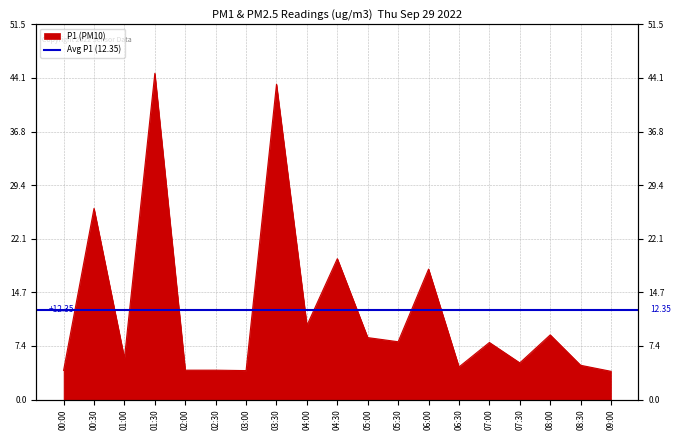

At which category does the data reach its first local valley?

01:00